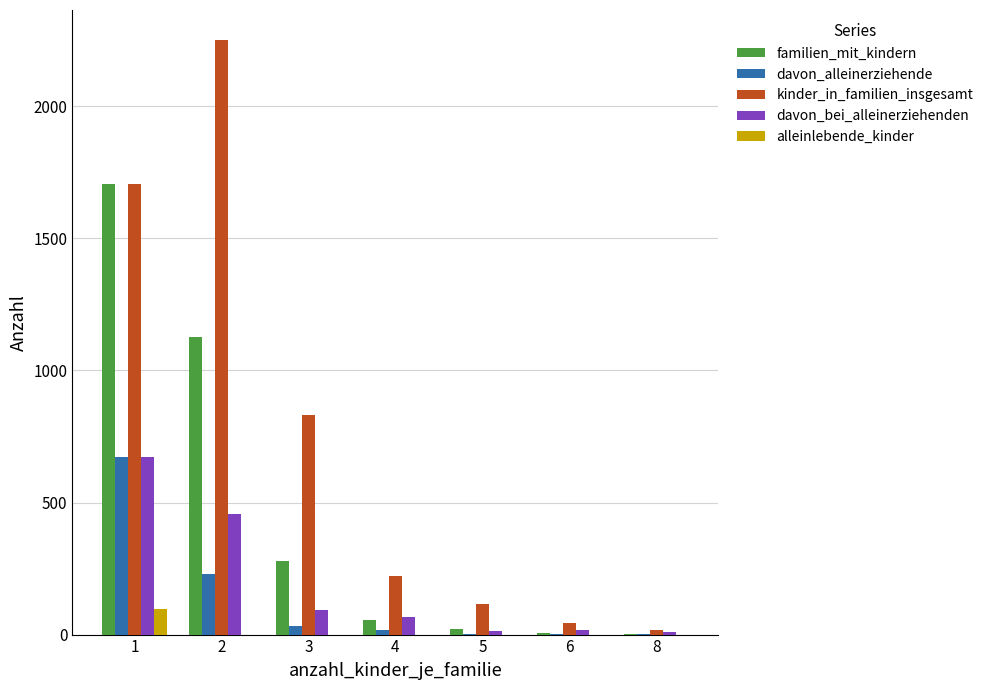

How many groups of bars are there?

7